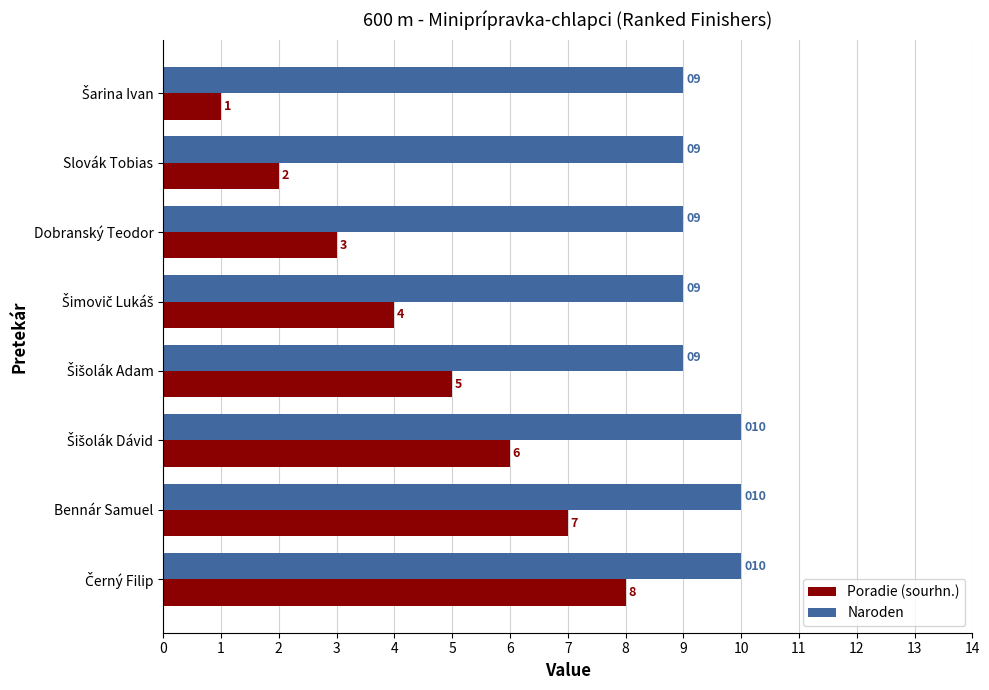

What is the sum of all Poradie (sourhn.) values?

36